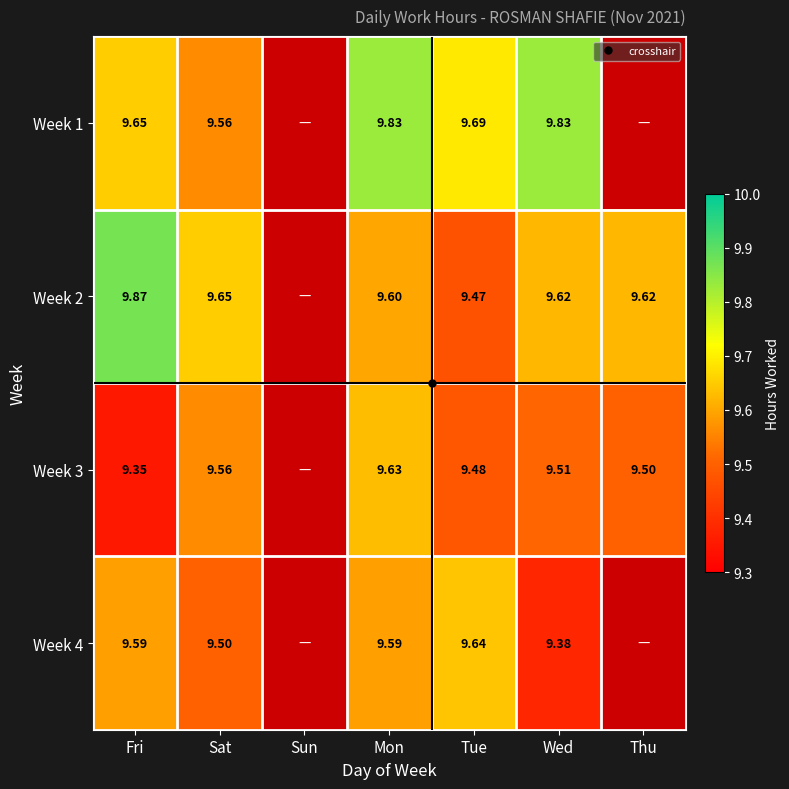

At which label does Week 2 first exceed 9?

Fri